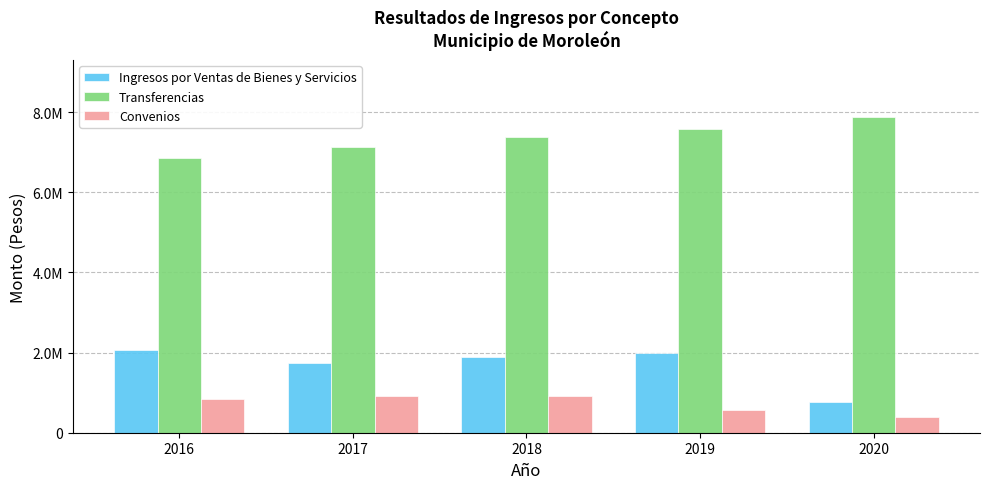

At how many categories does at least one series exceed 4831031?

5